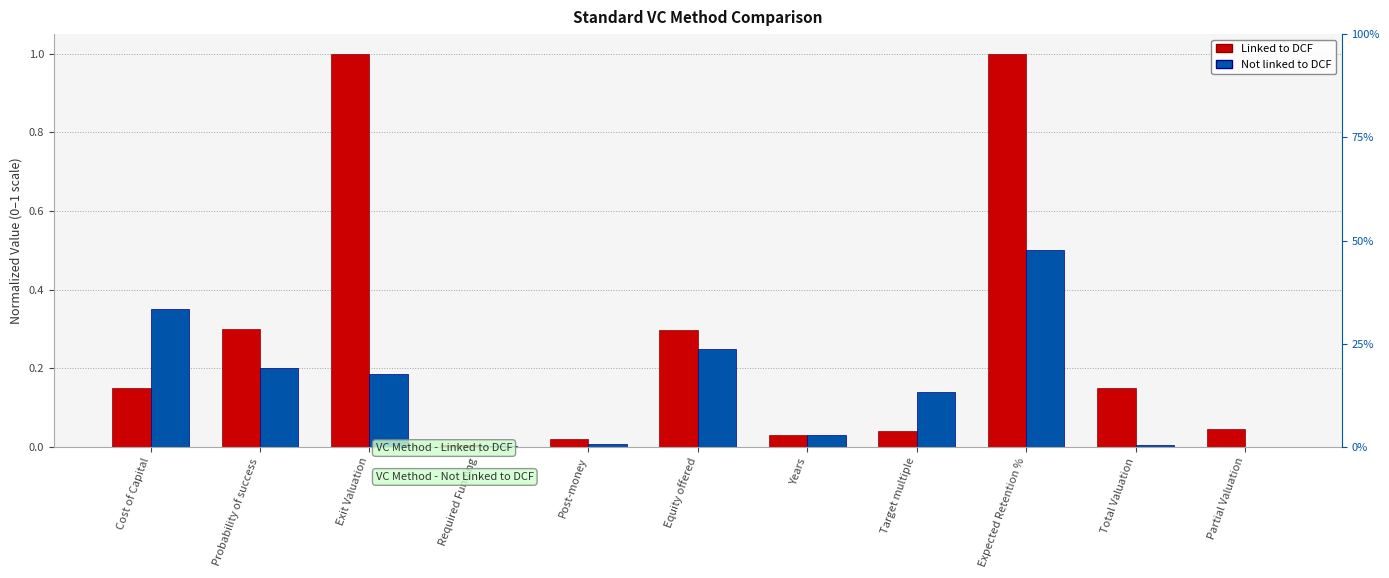

What are all the series names shown in the legend?

Linked to DCF, Not linked to DCF